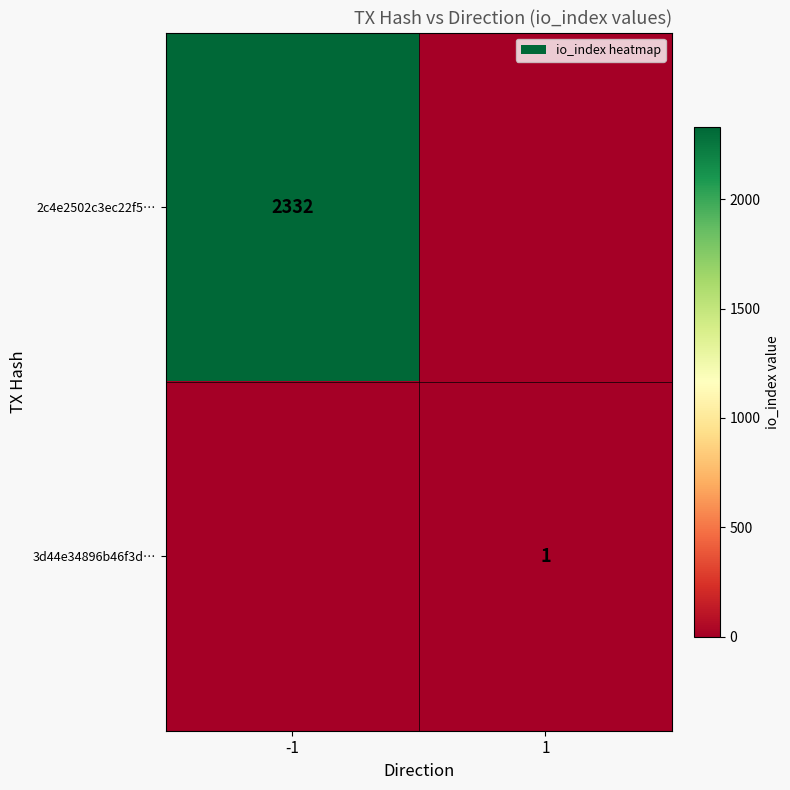

The value of 3d44e34896b46f3d… at 1 is 0. True or false?

False